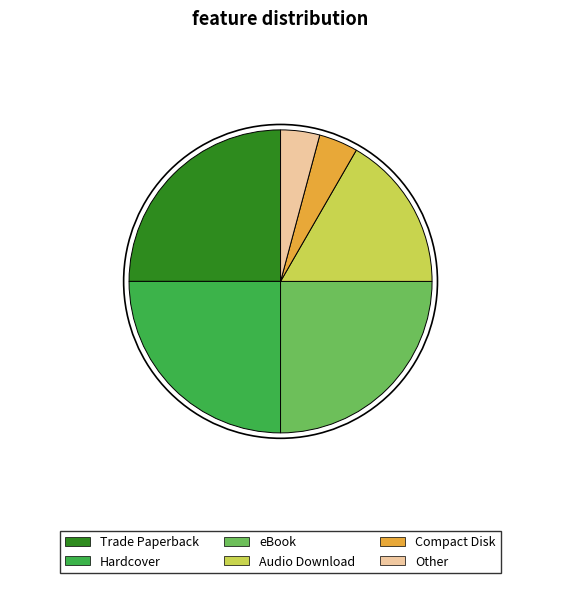

Is Audio Download the majority of the pie?

No